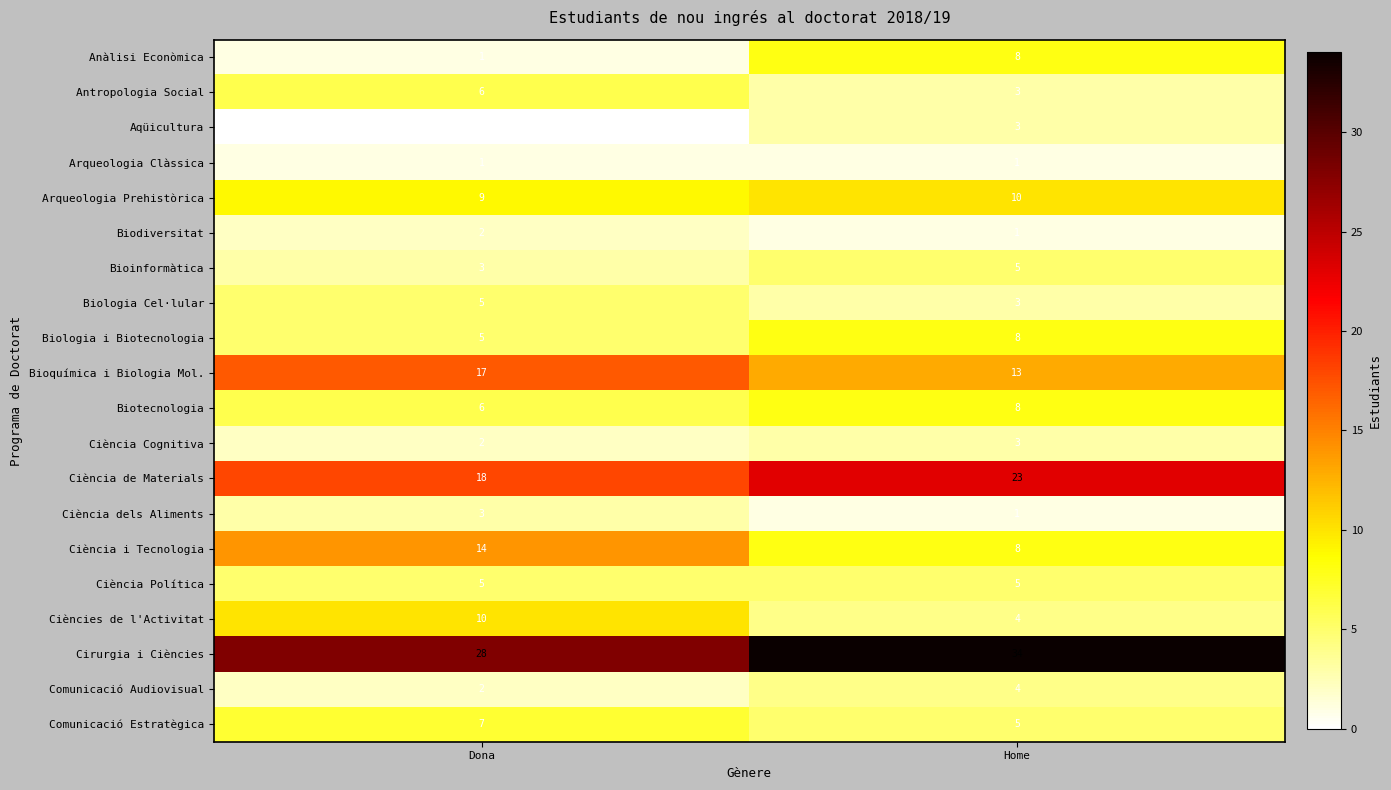

How many data points does each series have?

2